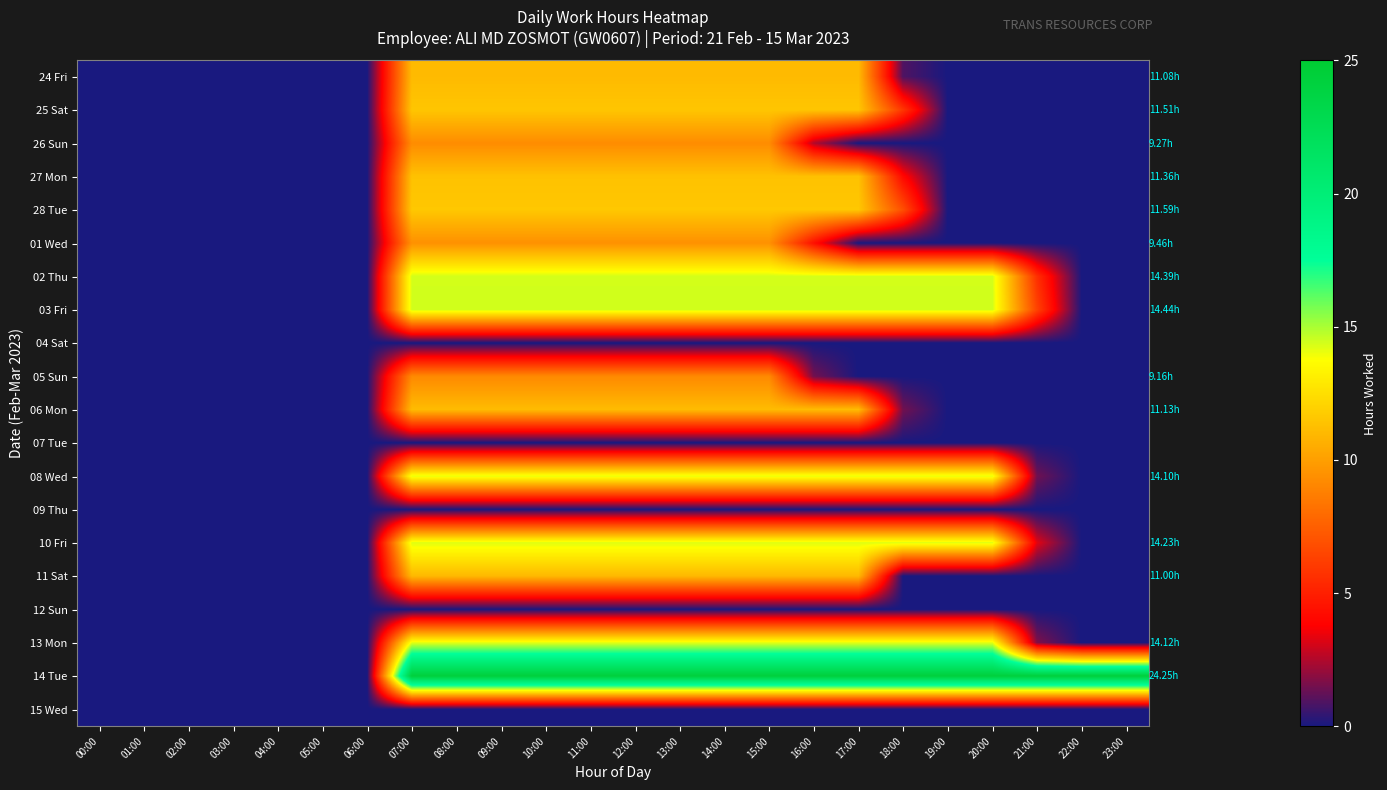

Reading right to left, extract all data points from this chart.

24 Fri: 23:00=0.0	22:00=0.0	21:00=0.0	20:00=0.0	19:00=0.0	18:00=0.9	17:00=11.1	16:00=11.1	15:00=11.1	14:00=11.1	13:00=11.1	12:00=11.1	11:00=11.1	10:00=11.1	09:00=11.1	08:00=11.1	07:00=11.1	06:00=0.0	05:00=0.0	04:00=0.0	03:00=0.0	02:00=0.0	01:00=0.0	00:00=0.0
25 Sat: 23:00=0.0	22:00=0.0	21:00=0.0	20:00=0.0	19:00=0.0	18:00=5.9	17:00=11.5	16:00=11.5	15:00=11.5	14:00=11.5	13:00=11.5	12:00=11.5	11:00=11.5	10:00=11.5	09:00=11.5	08:00=11.5	07:00=11.5	06:00=0.0	05:00=0.0	04:00=0.0	03:00=0.0	02:00=0.0	01:00=0.0	00:00=0.0
26 Sun: 23:00=0.0	22:00=0.0	21:00=0.0	20:00=0.0	19:00=0.0	18:00=0.0	17:00=0.0	16:00=2.5	15:00=9.3	14:00=9.3	13:00=9.3	12:00=9.3	11:00=9.3	10:00=9.3	09:00=9.3	08:00=9.3	07:00=9.3	06:00=0.0	05:00=0.0	04:00=0.0	03:00=0.0	02:00=0.0	01:00=0.0	00:00=0.0
27 Mon: 23:00=0.0	22:00=0.0	21:00=0.0	20:00=0.0	19:00=0.0	18:00=4.1	17:00=11.4	16:00=11.4	15:00=11.4	14:00=11.4	13:00=11.4	12:00=11.4	11:00=11.4	10:00=11.4	09:00=11.4	08:00=11.4	07:00=11.4	06:00=0.0	05:00=0.0	04:00=0.0	03:00=0.0	02:00=0.0	01:00=0.0	00:00=0.0
28 Tue: 23:00=0.0	22:00=0.0	21:00=0.0	20:00=0.0	19:00=0.0	18:00=6.8	17:00=11.6	16:00=11.6	15:00=11.6	14:00=11.6	13:00=11.6	12:00=11.6	11:00=11.6	10:00=11.6	09:00=11.6	08:00=11.6	07:00=11.6	06:00=0.0	05:00=0.0	04:00=0.0	03:00=0.0	02:00=0.0	01:00=0.0	00:00=0.0
01 Wed: 23:00=0.0	22:00=0.0	21:00=0.0	20:00=0.0	19:00=0.0	18:00=0.0	17:00=0.0	16:00=4.4	15:00=9.5	14:00=9.5	13:00=9.5	12:00=9.5	11:00=9.5	10:00=9.5	09:00=9.5	08:00=9.5	07:00=9.5	06:00=0.0	05:00=0.0	04:00=0.0	03:00=0.0	02:00=0.0	01:00=0.0	00:00=0.0
02 Thu: 23:00=0.0	22:00=0.0	21:00=5.6	20:00=14.4	19:00=14.4	18:00=14.4	17:00=14.4	16:00=14.4	15:00=14.4	14:00=14.4	13:00=14.4	12:00=14.4	11:00=14.4	10:00=14.4	09:00=14.4	08:00=14.4	07:00=14.4	06:00=0.0	05:00=0.0	04:00=0.0	03:00=0.0	02:00=0.0	01:00=0.0	00:00=0.0
03 Fri: 23:00=0.0	22:00=0.0	21:00=6.4	20:00=14.4	19:00=14.4	18:00=14.4	17:00=14.4	16:00=14.4	15:00=14.4	14:00=14.4	13:00=14.4	12:00=14.4	11:00=14.4	10:00=14.4	09:00=14.4	08:00=14.4	07:00=14.4	06:00=0.0	05:00=0.0	04:00=0.0	03:00=0.0	02:00=0.0	01:00=0.0	00:00=0.0
04 Sat: 23:00=0.0	22:00=0.0	21:00=0.0	20:00=0.0	19:00=0.0	18:00=0.0	17:00=0.0	16:00=0.0	15:00=0.0	14:00=0.0	13:00=0.0	12:00=0.0	11:00=0.0	10:00=0.0	09:00=0.0	08:00=0.0	07:00=0.0	06:00=0.0	05:00=0.0	04:00=0.0	03:00=0.0	02:00=0.0	01:00=0.0	00:00=0.0
05 Sun: 23:00=0.0	22:00=0.0	21:00=0.0	20:00=0.0	19:00=0.0	18:00=0.0	17:00=0.0	16:00=1.5	15:00=9.2	14:00=9.2	13:00=9.2	12:00=9.2	11:00=9.2	10:00=9.2	09:00=9.2	08:00=9.2	07:00=9.2	06:00=0.0	05:00=0.0	04:00=0.0	03:00=0.0	02:00=0.0	01:00=0.0	00:00=0.0
06 Mon: 23:00=0.0	22:00=0.0	21:00=0.0	20:00=0.0	19:00=0.0	18:00=1.4	17:00=11.1	16:00=11.1	15:00=11.1	14:00=11.1	13:00=11.1	12:00=11.1	11:00=11.1	10:00=11.1	09:00=11.1	08:00=11.1	07:00=11.1	06:00=0.0	05:00=0.0	04:00=0.0	03:00=0.0	02:00=0.0	01:00=0.0	00:00=0.0
07 Tue: 23:00=0.0	22:00=0.0	21:00=0.0	20:00=0.0	19:00=0.0	18:00=0.0	17:00=0.0	16:00=0.0	15:00=0.0	14:00=0.0	13:00=0.0	12:00=0.0	11:00=0.0	10:00=0.0	09:00=0.0	08:00=0.0	07:00=0.0	06:00=0.0	05:00=0.0	04:00=0.0	03:00=0.0	02:00=0.0	01:00=0.0	00:00=0.0
08 Wed: 23:00=0.0	22:00=0.0	21:00=1.4	20:00=14.1	19:00=14.1	18:00=14.1	17:00=14.1	16:00=14.1	15:00=14.1	14:00=14.1	13:00=14.1	12:00=14.1	11:00=14.1	10:00=14.1	09:00=14.1	08:00=14.1	07:00=14.1	06:00=0.0	05:00=0.0	04:00=0.0	03:00=0.0	02:00=0.0	01:00=0.0	00:00=0.0
09 Thu: 23:00=0.0	22:00=0.0	21:00=0.0	20:00=0.0	19:00=0.0	18:00=0.0	17:00=0.0	16:00=0.0	15:00=0.0	14:00=0.0	13:00=0.0	12:00=0.0	11:00=0.0	10:00=0.0	09:00=0.0	08:00=0.0	07:00=0.0	06:00=0.0	05:00=0.0	04:00=0.0	03:00=0.0	02:00=0.0	01:00=0.0	00:00=0.0
10 Fri: 23:00=0.0	22:00=0.0	21:00=3.3	20:00=14.2	19:00=14.2	18:00=14.2	17:00=14.2	16:00=14.2	15:00=14.2	14:00=14.2	13:00=14.2	12:00=14.2	11:00=14.2	10:00=14.2	09:00=14.2	08:00=14.2	07:00=14.2	06:00=0.0	05:00=0.0	04:00=0.0	03:00=0.0	02:00=0.0	01:00=0.0	00:00=0.0
11 Sat: 23:00=0.0	22:00=0.0	21:00=0.0	20:00=0.0	19:00=0.0	18:00=0.0	17:00=11.0	16:00=11.0	15:00=11.0	14:00=11.0	13:00=11.0	12:00=11.0	11:00=11.0	10:00=11.0	09:00=11.0	08:00=11.0	07:00=11.0	06:00=0.0	05:00=0.0	04:00=0.0	03:00=0.0	02:00=0.0	01:00=0.0	00:00=0.0
12 Sun: 23:00=0.0	22:00=0.0	21:00=0.0	20:00=0.0	19:00=0.0	18:00=0.0	17:00=0.0	16:00=0.0	15:00=0.0	14:00=0.0	13:00=0.0	12:00=0.0	11:00=0.0	10:00=0.0	09:00=0.0	08:00=0.0	07:00=0.0	06:00=0.0	05:00=0.0	04:00=0.0	03:00=0.0	02:00=0.0	01:00=0.0	00:00=0.0
13 Mon: 23:00=0.0	22:00=0.0	21:00=1.7	20:00=14.1	19:00=14.1	18:00=14.1	17:00=14.1	16:00=14.1	15:00=14.1	14:00=14.1	13:00=14.1	12:00=14.1	11:00=14.1	10:00=14.1	09:00=14.1	08:00=14.1	07:00=14.1	06:00=0.0	05:00=0.0	04:00=0.0	03:00=0.0	02:00=0.0	01:00=0.0	00:00=0.0
14 Tue: 23:00=24.2	22:00=24.2	21:00=24.2	20:00=24.2	19:00=24.2	18:00=24.2	17:00=24.2	16:00=24.2	15:00=24.2	14:00=24.2	13:00=24.2	12:00=24.2	11:00=24.2	10:00=24.2	09:00=24.2	08:00=24.2	07:00=24.2	06:00=0.0	05:00=0.0	04:00=0.0	03:00=0.0	02:00=0.0	01:00=0.0	00:00=0.0
15 Wed: 23:00=0.0	22:00=0.0	21:00=0.0	20:00=0.0	19:00=0.0	18:00=0.0	17:00=0.0	16:00=0.0	15:00=0.0	14:00=0.0	13:00=0.0	12:00=0.0	11:00=0.0	10:00=0.0	09:00=0.0	08:00=0.0	07:00=0.0	06:00=0.0	05:00=0.0	04:00=0.0	03:00=0.0	02:00=0.0	01:00=0.0	00:00=0.0